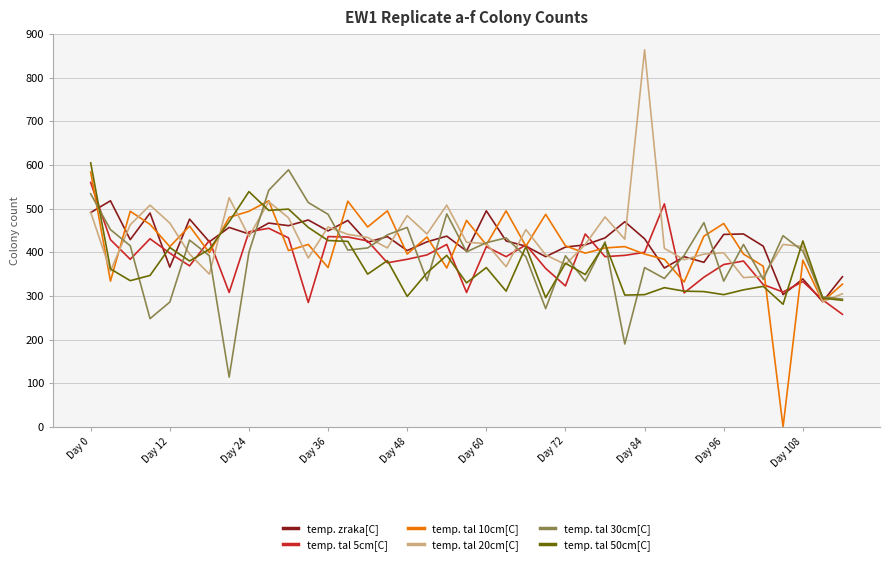

What is the minimum value for temp. tal 50cm[C]?

281